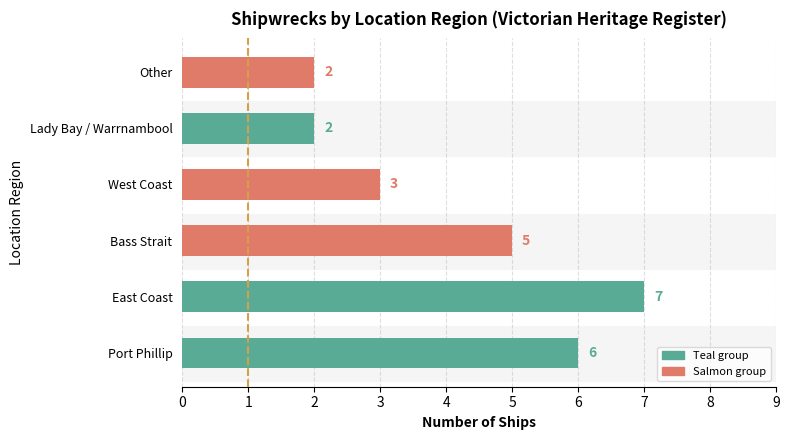

Count the number of data series in this chart.

1